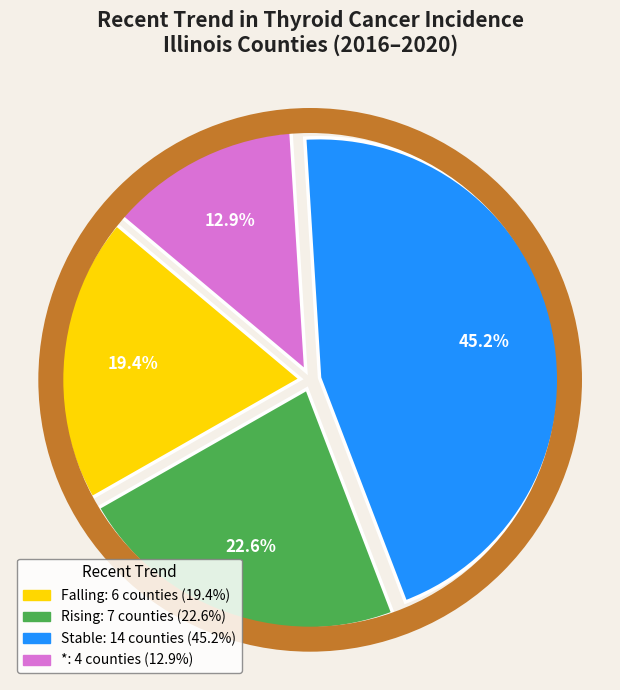

Does any single category account for the majority?

No